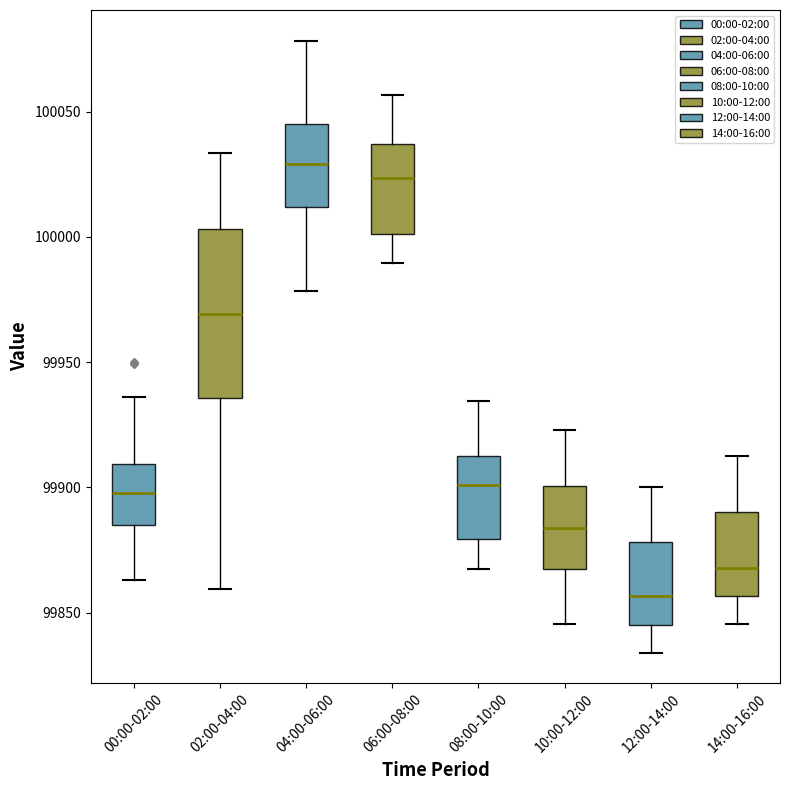

Which box's median line is the lowest?

12:00-14:00